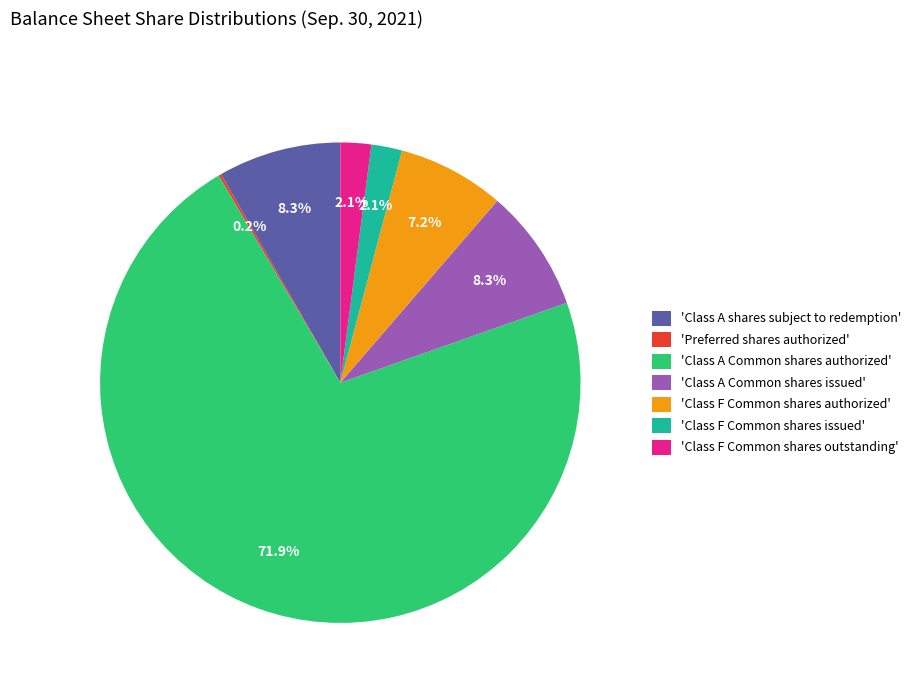

Which category has the biggest portion of the pie?

'Class A Common shares authorized'